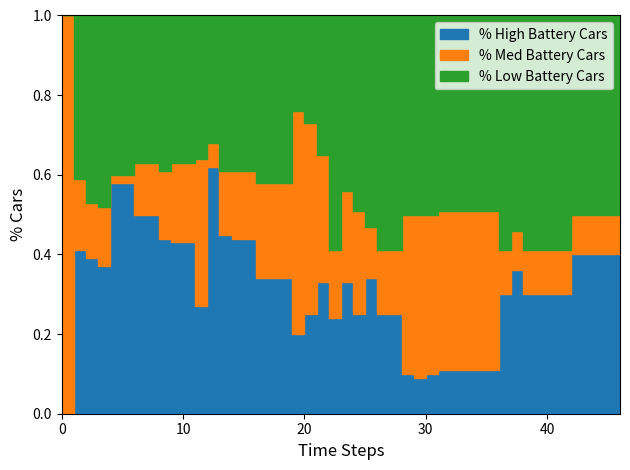

Read the % High Battery Cars value at 46.

0.4